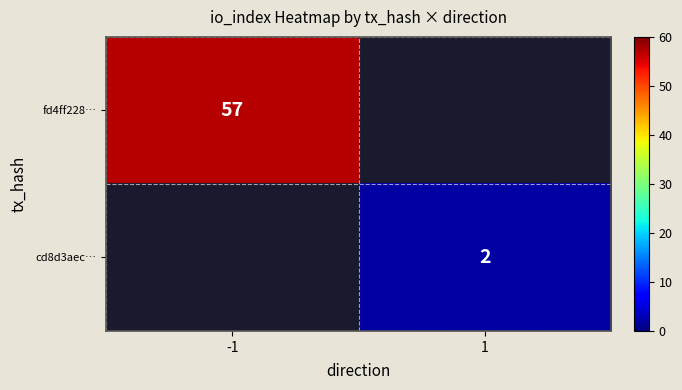

Is it true that cd8d3aec… equals 2 at 1?

True